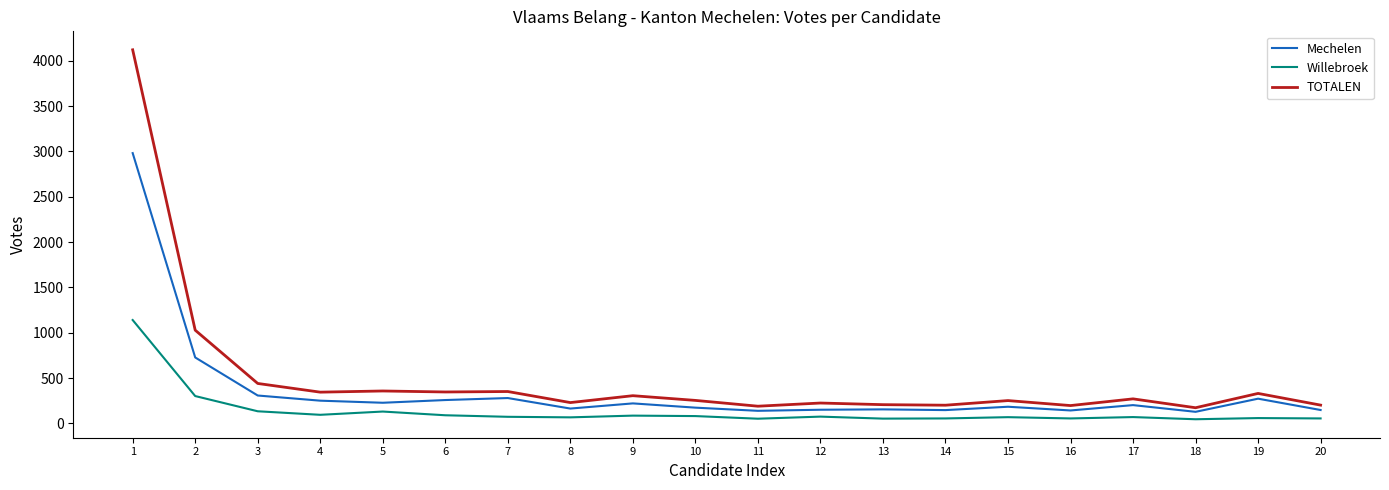

What is the difference between the maximum and minimum values in the TOTALEN series?

3950